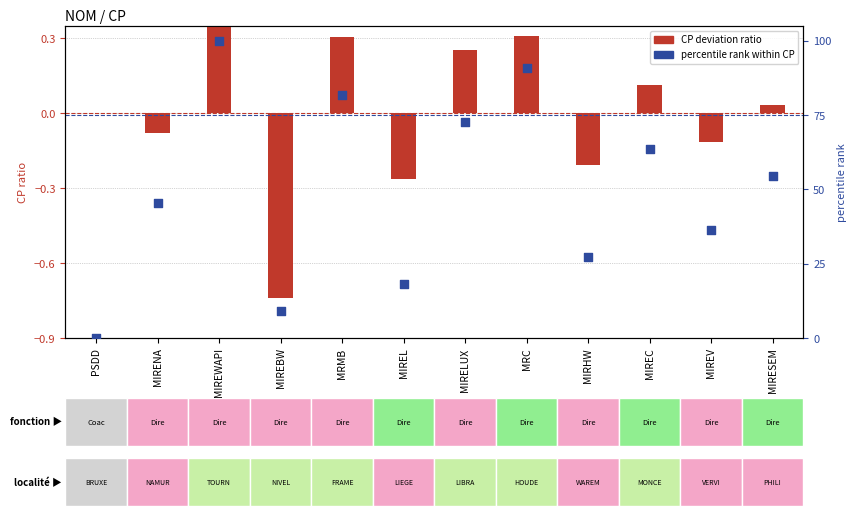

Which series has the largest Y range (max minus min)?

percentile rank within CP